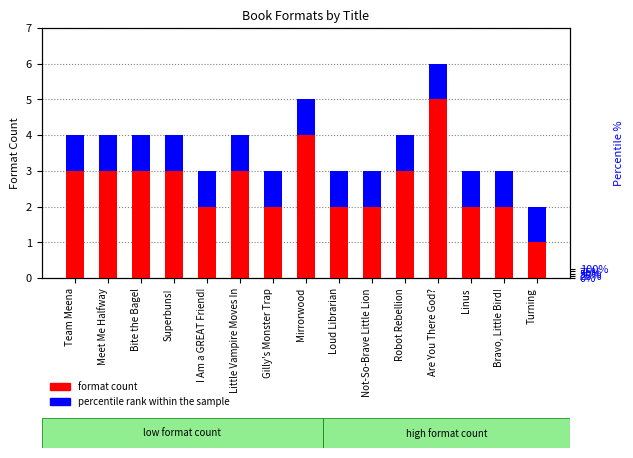

What is the difference between the maximum and minimum values in the format count series?

4